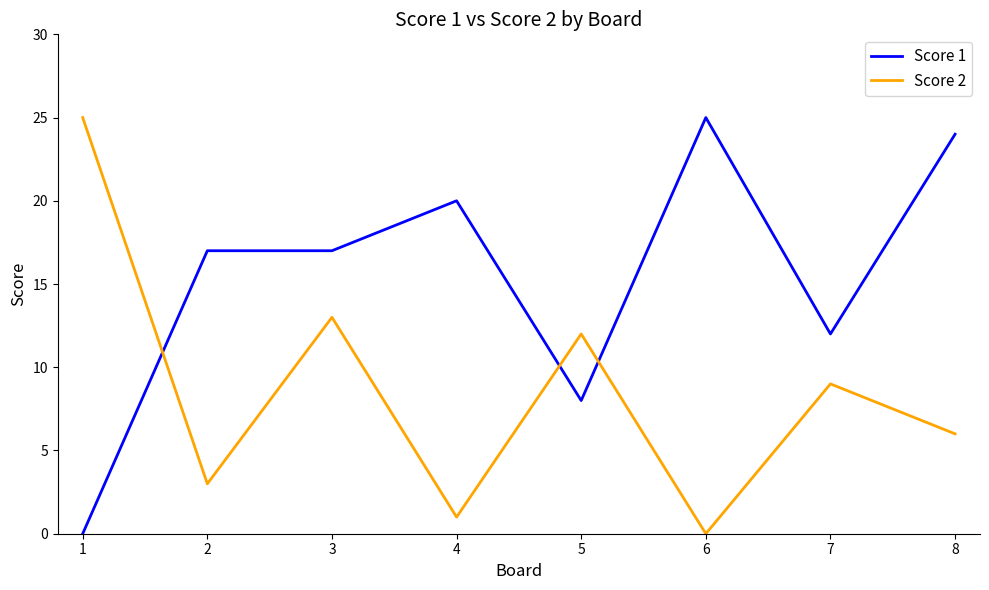

Reading right to left, transcribe all the data shown in this chart.

Score 1: 24	12	25	8	20	17	17	0
Score 2: 6	9	0	12	1	13	3	25